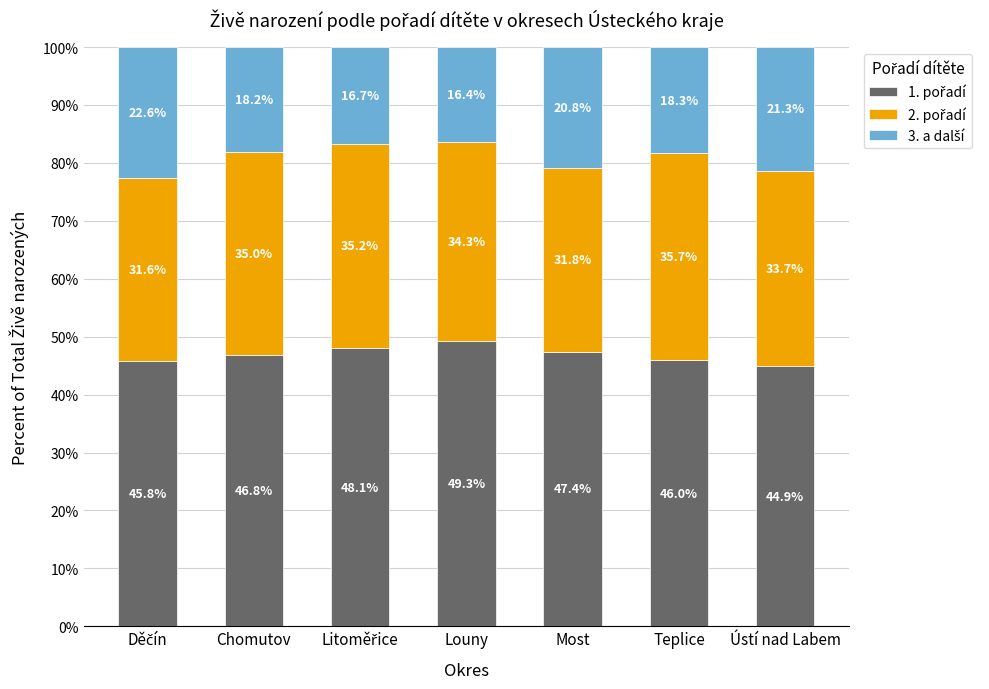

What is the total value across all series at Most?

100.0